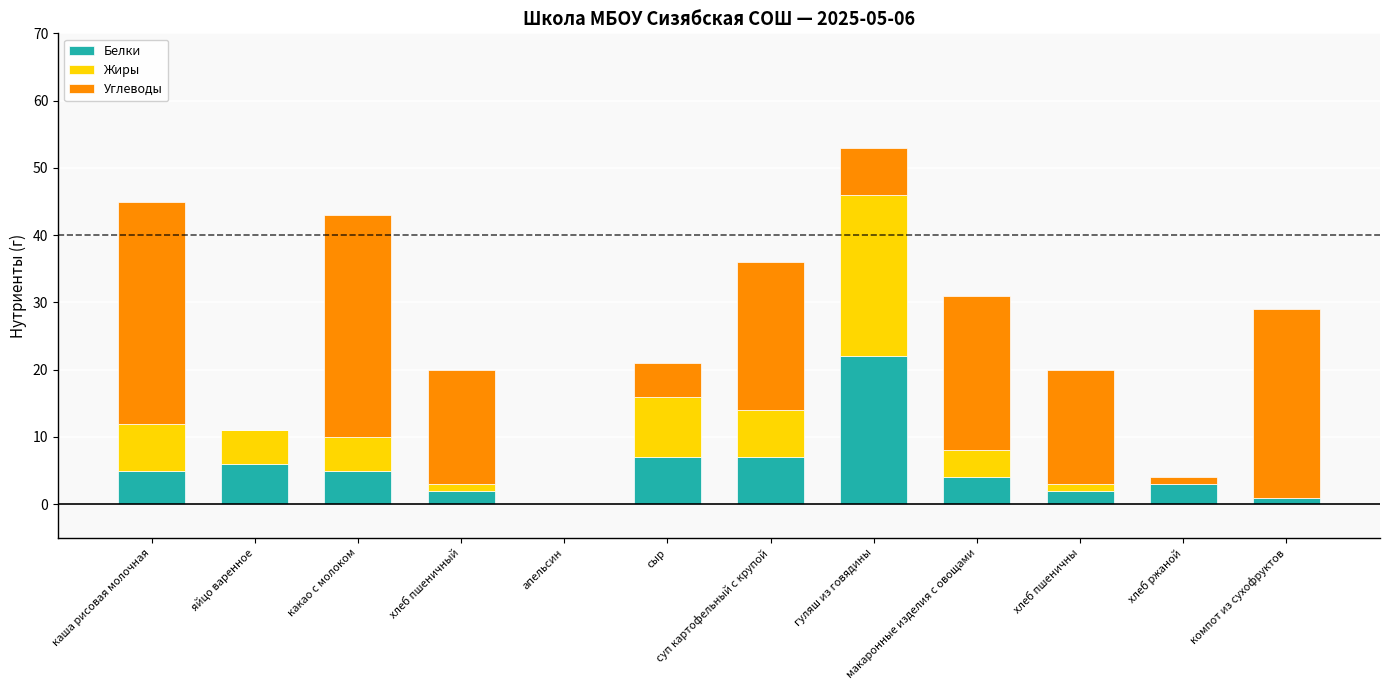

What is the total value across all series at сыр?

21